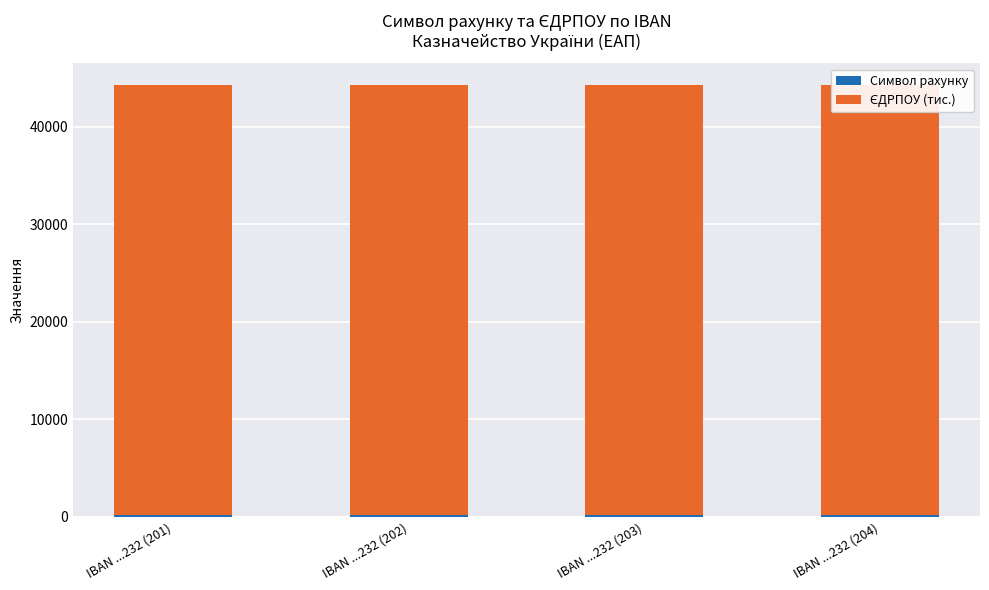

At how many categories does at least one series exceed 23052?

4